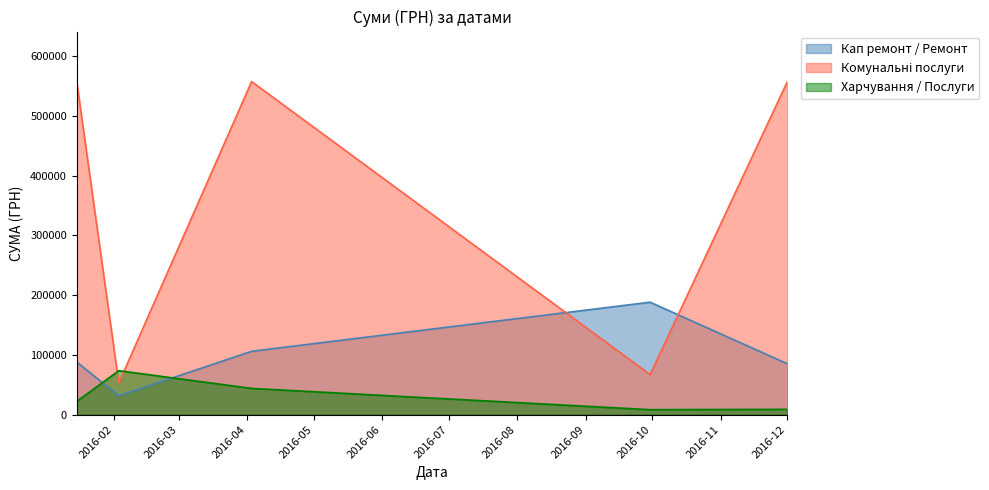

Which series ends up on top after the final intersection of Харчування / Послуги and Кап ремонт / Ремонт?

Кап ремонт / Ремонт